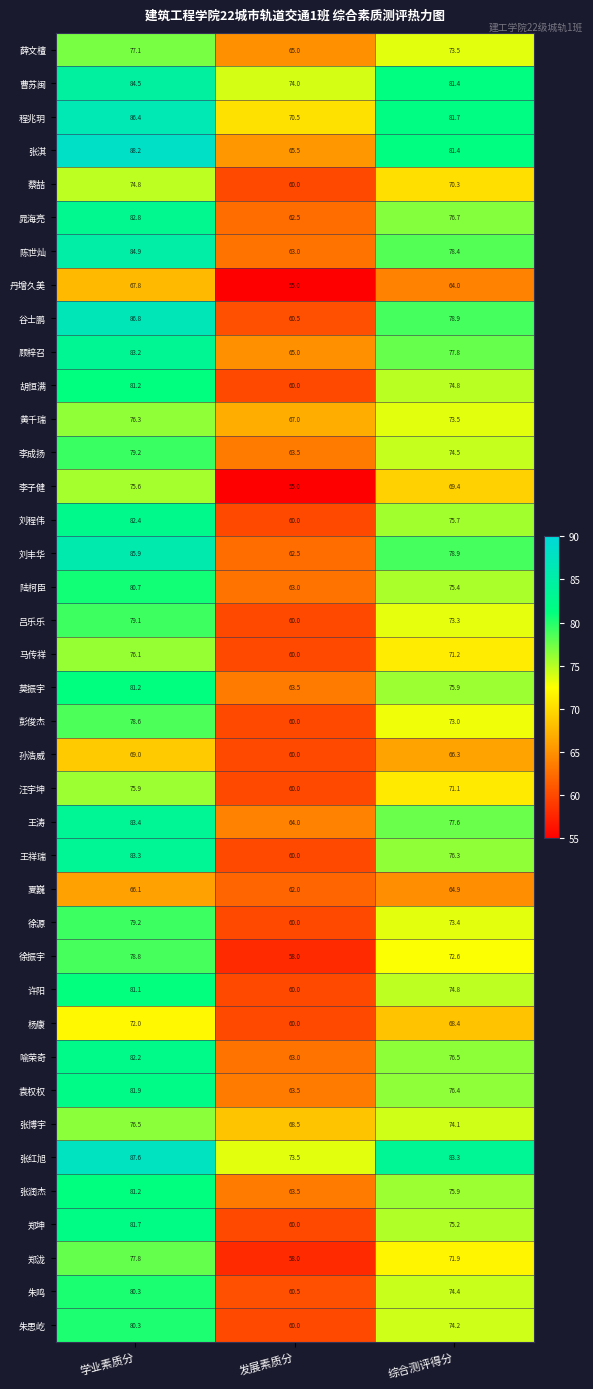

At which category is the sum across all series the highest?

学业素质分